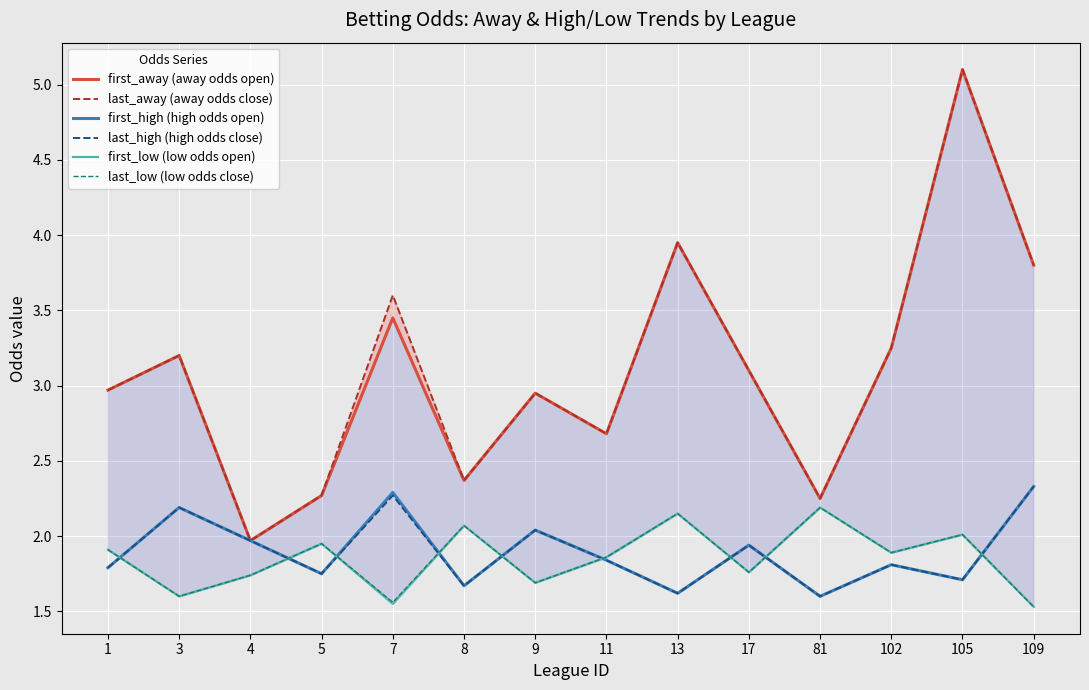

Which label corresponds to the smallest value in the chart?

109